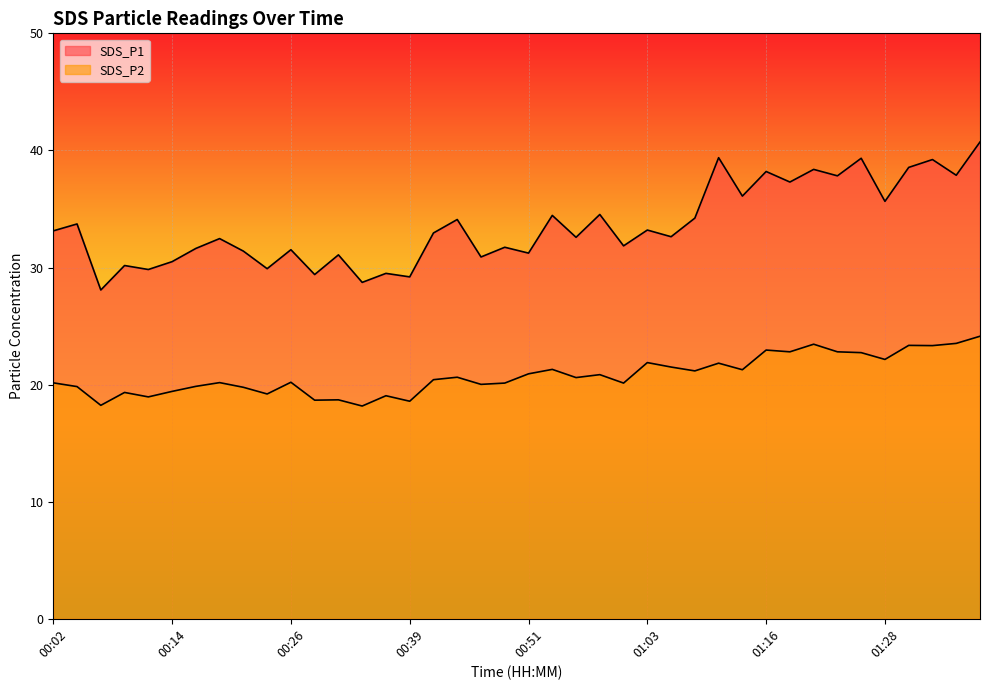

At which category does SDS_P2 reach its first local peak?

00:09